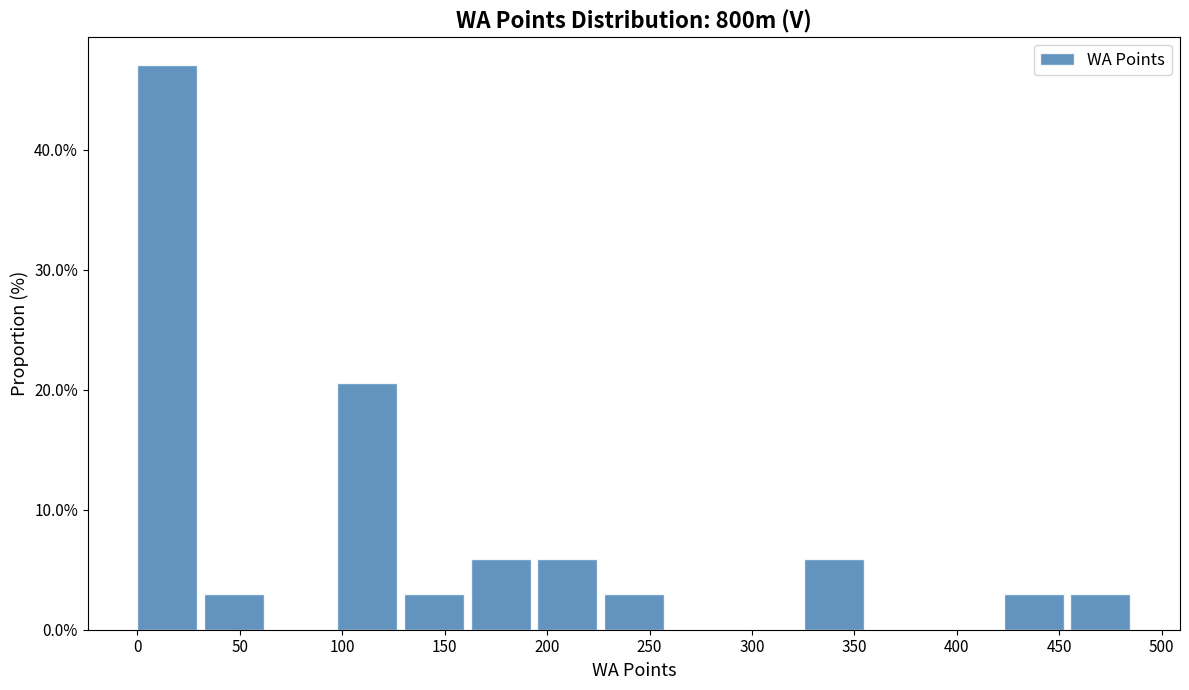

What is the height of the bar covering 230 to 260 on the x-axis? Neither the bar edges nor the heights are printed on the chart, so give them approximately, as read against the axes.

3